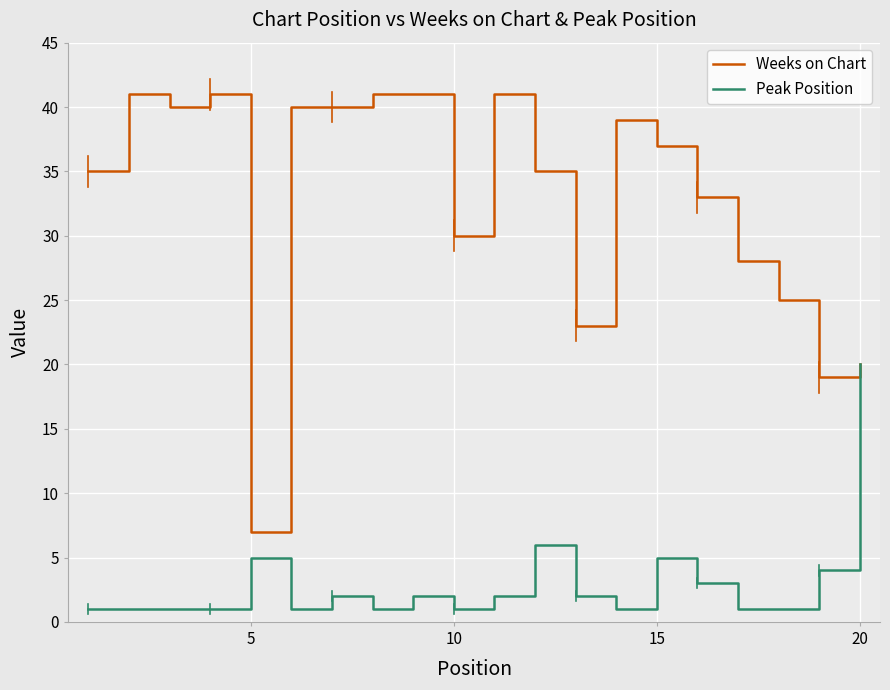

List the series in order of their peak value, highest first.

Weeks on Chart, Peak Position